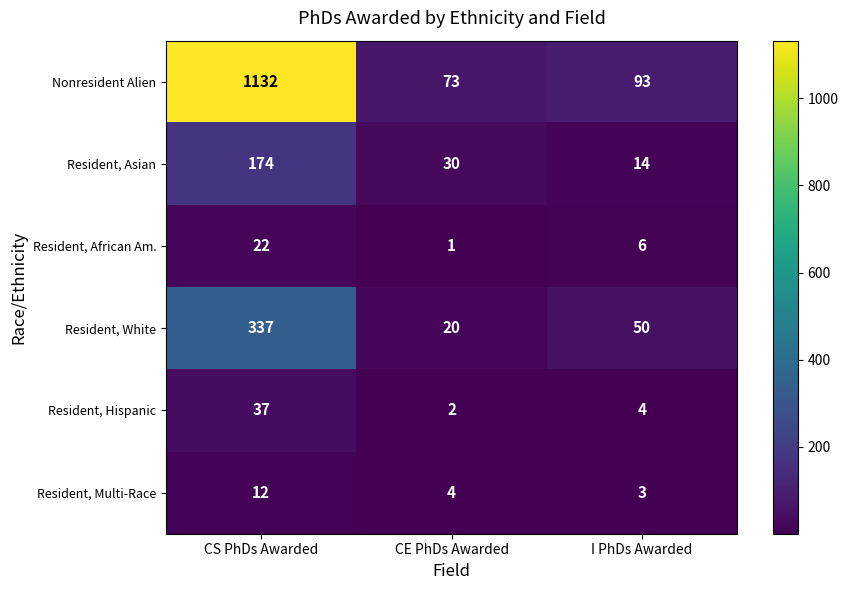

The Resident, African Am. series shows 6 at I PhDs Awarded. True or false?

True